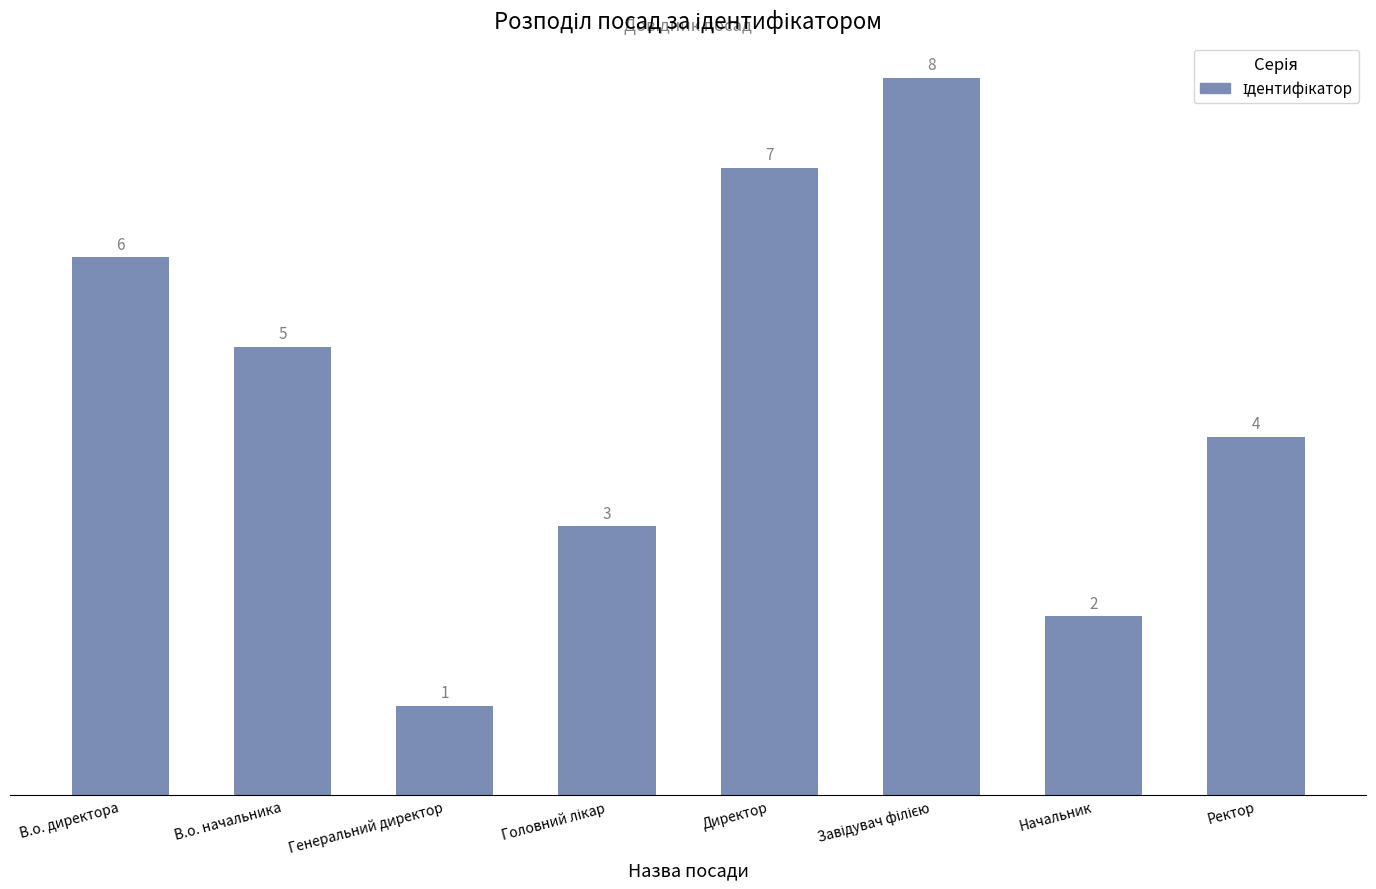

What is the difference between the maximum and minimum values?

7